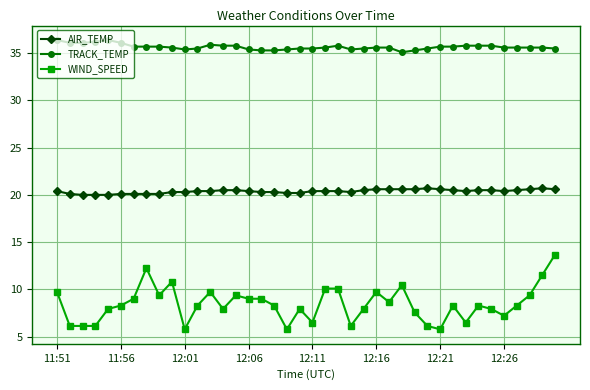

Rank the series by their average value, from highest to lowest.

TRACK_TEMP, AIR_TEMP, WIND_SPEED